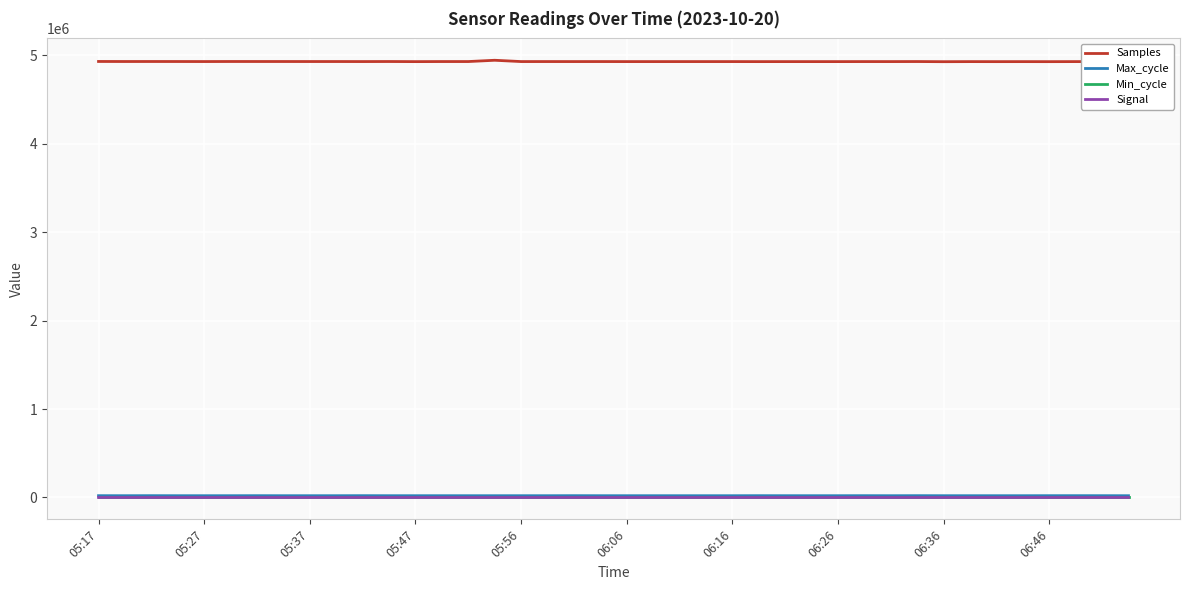

Which series has the largest total across all categories?

Samples